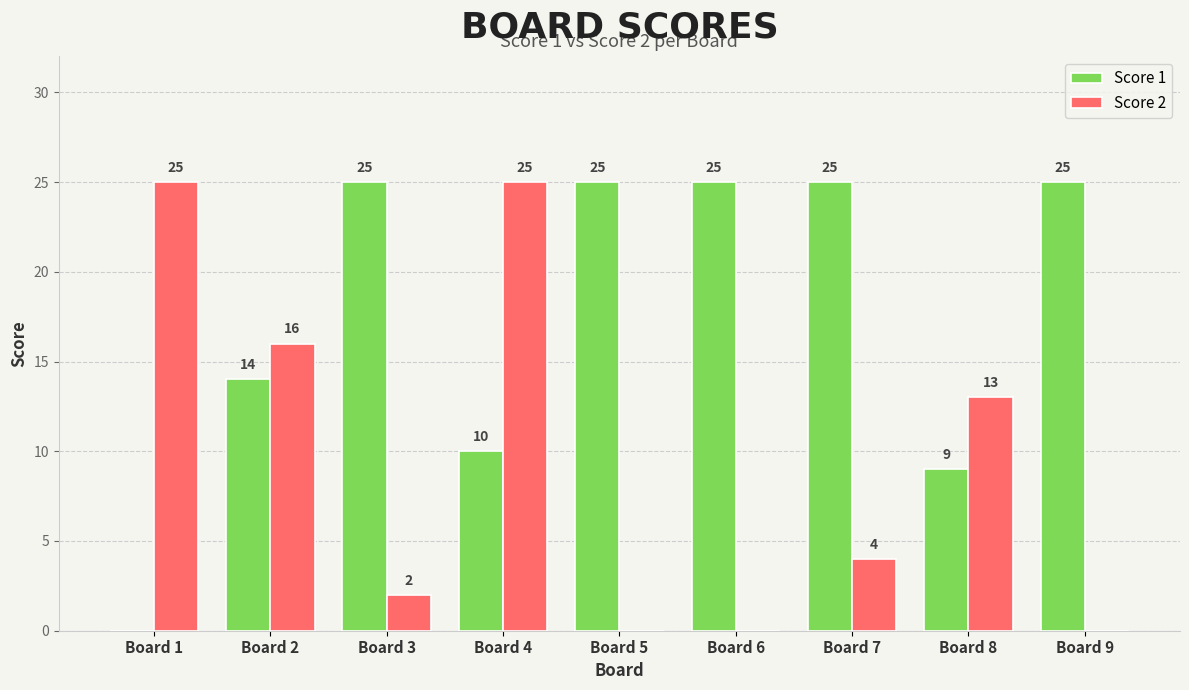

Reading right to left, what are all the values shown in this chart?

Score 1: 25	9	25	25	25	10	25	14	0
Score 2: 0	13	4	0	0	25	2	16	25